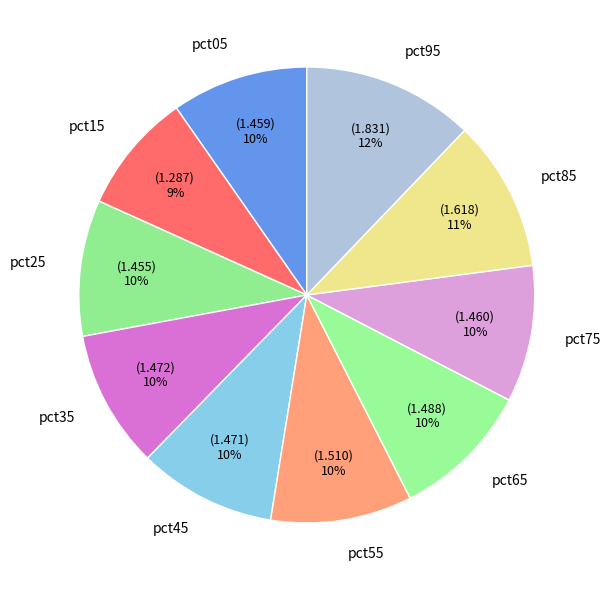

To the nearest percent, what is the combined percentage of pct85 and pct35?

21%